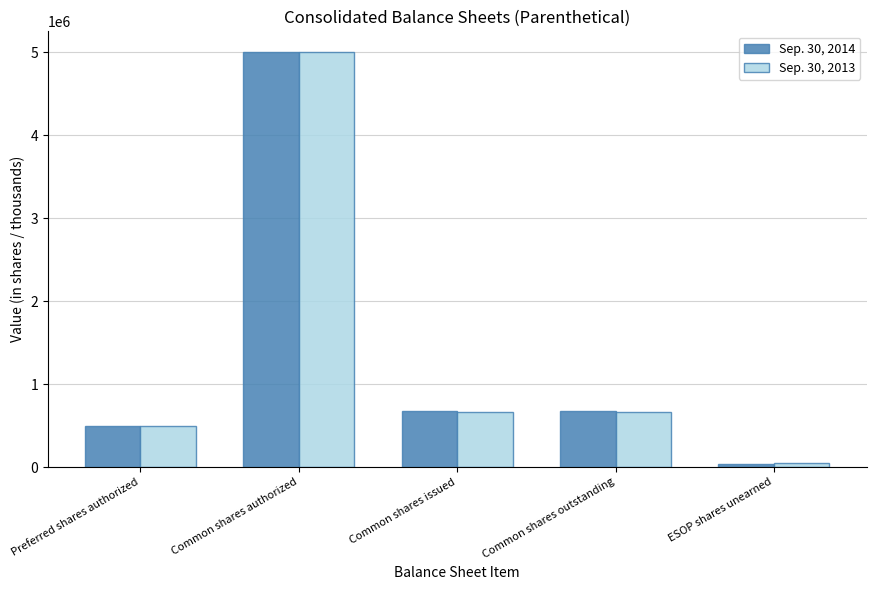

What is the total value across all series at Common shares authorized?

10000000